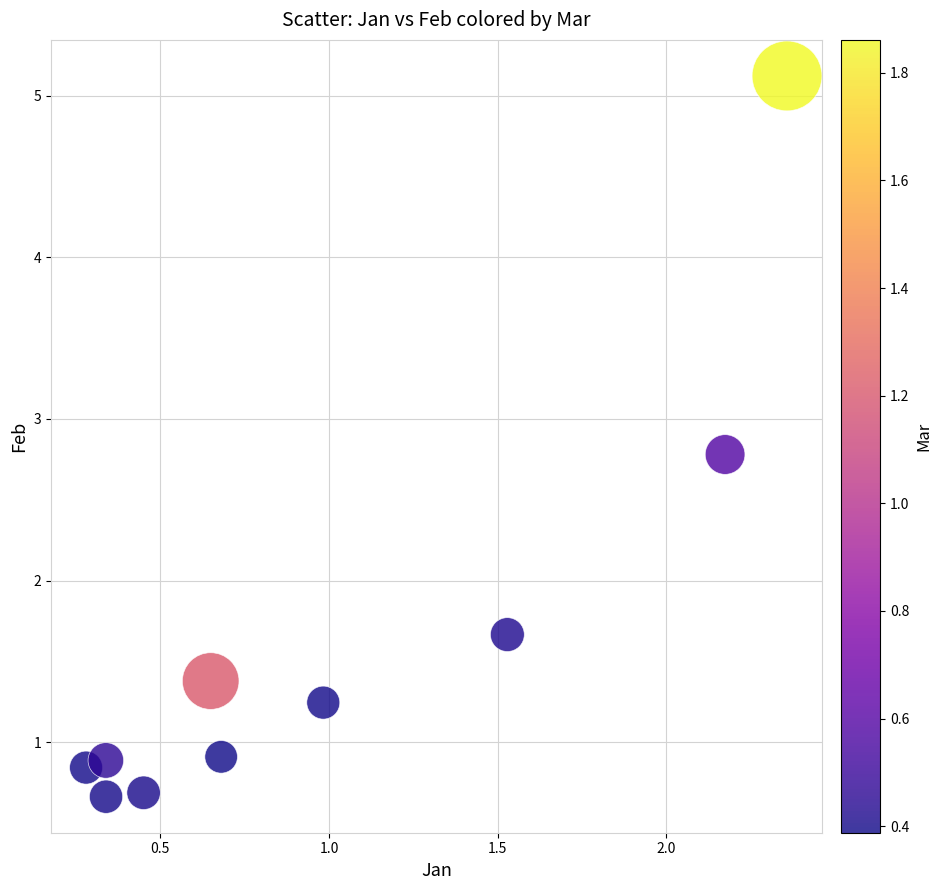

What Y value in the scatter plot is closest to 2?

1.7